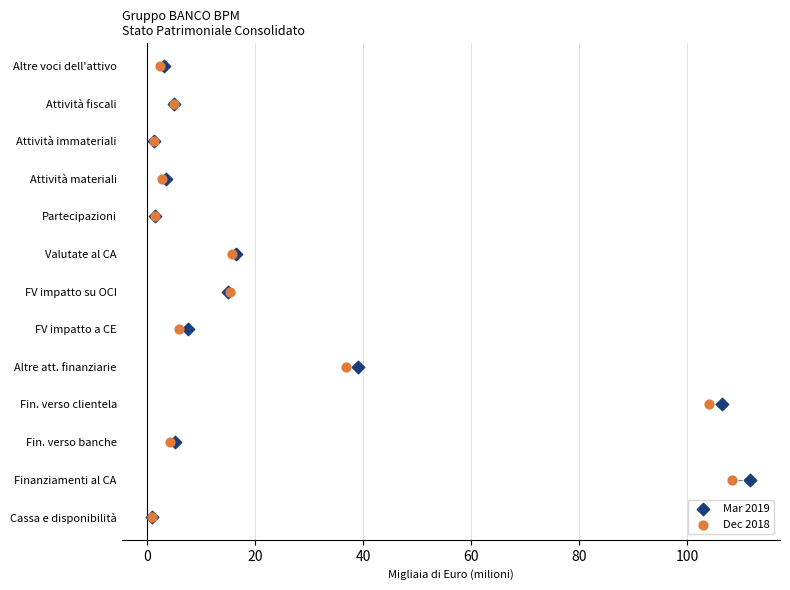

What are all the series names shown in the legend?

Mar 2019, Dec 2018